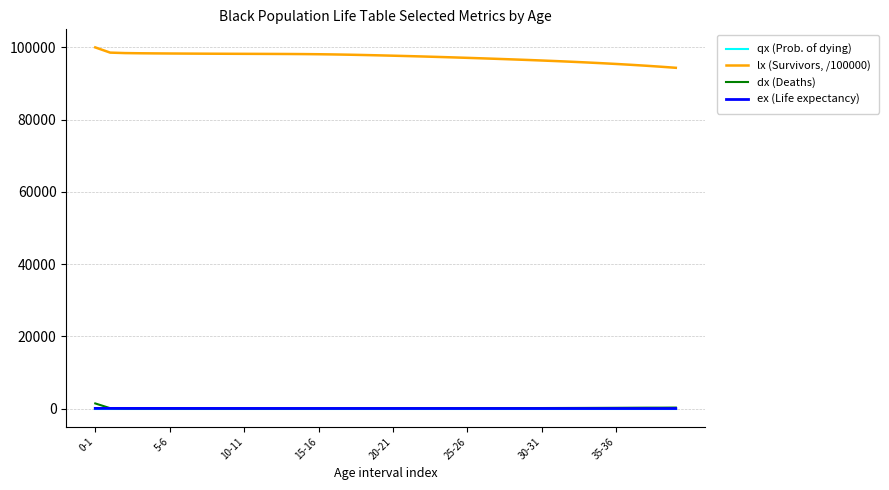

What is the maximum value for dx (Deaths)?

1443.7